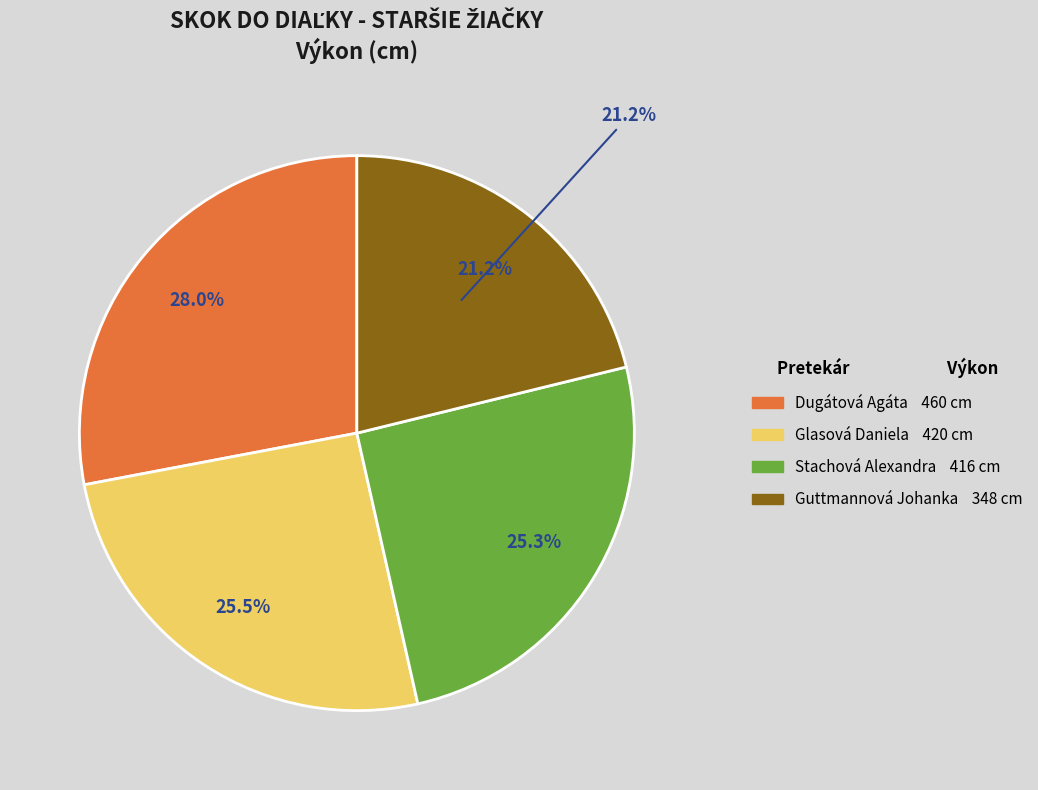

Rank the categories by value from lowest to highest.

Guttmannová Johanka, Stachová Alexandra, Glasová Daniela, Dugátová Agáta